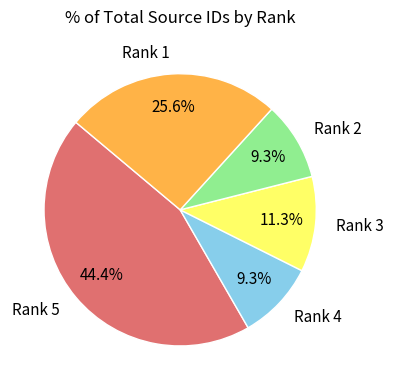

Which has a higher value, Rank 3 or Rank 4?

Rank 3